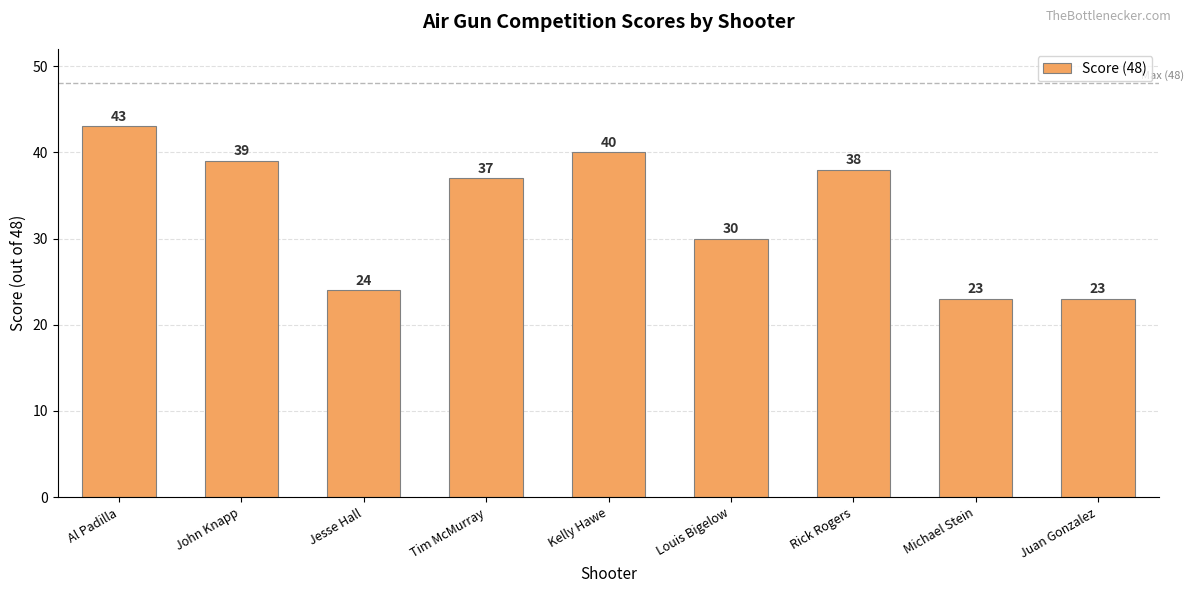

Reading left to right, extract all data points from this chart.

43	39	24	37	40	30	38	23	23